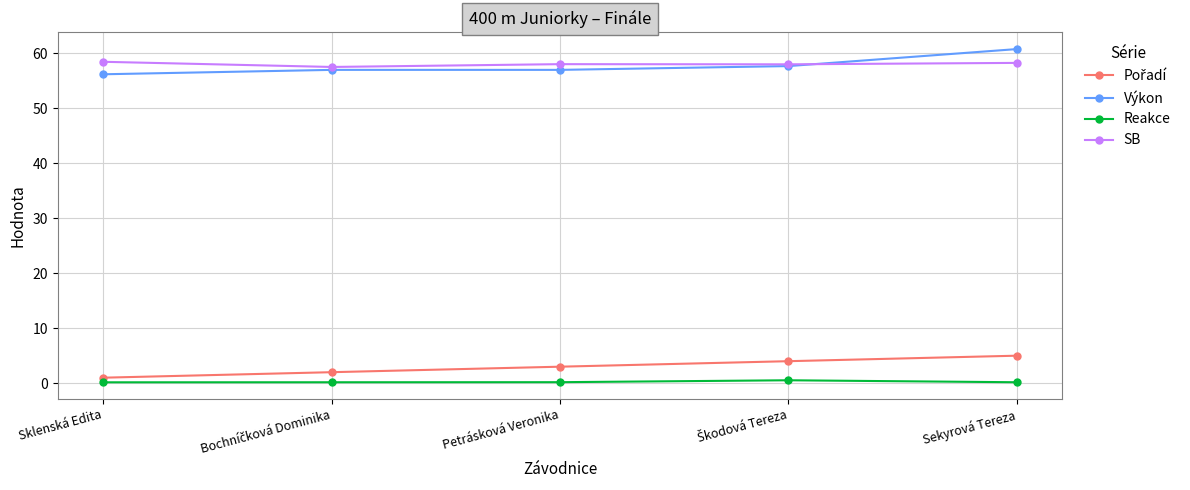

The SB series shows 58.2 at Sekyrová Tereza. True or false?

True